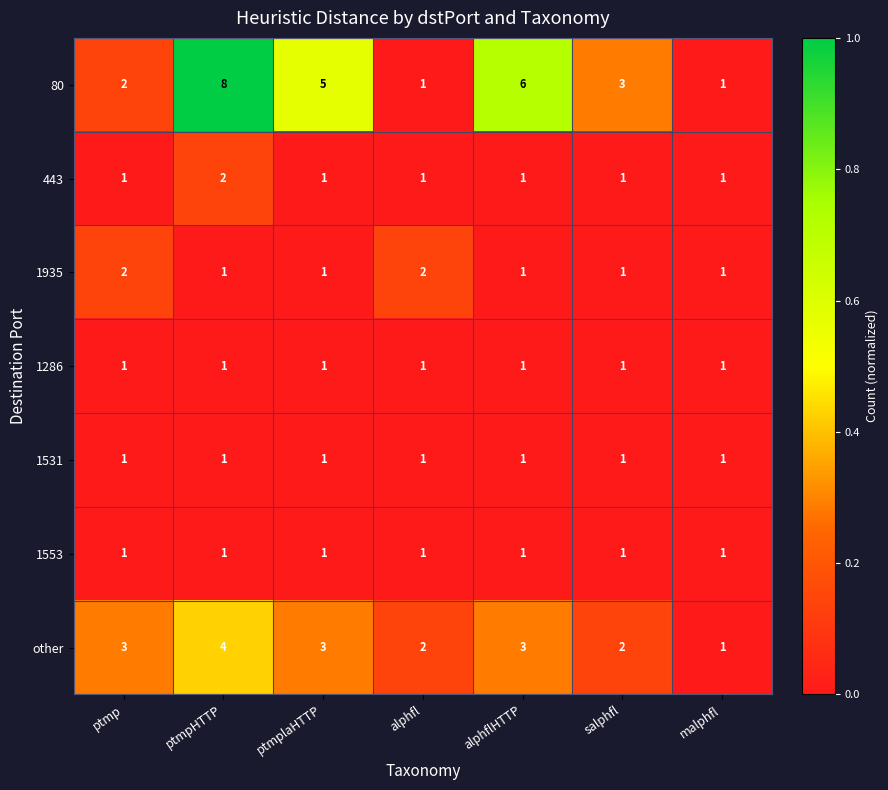

What is the sum of the 80 values at malphfl and salphfl?

4